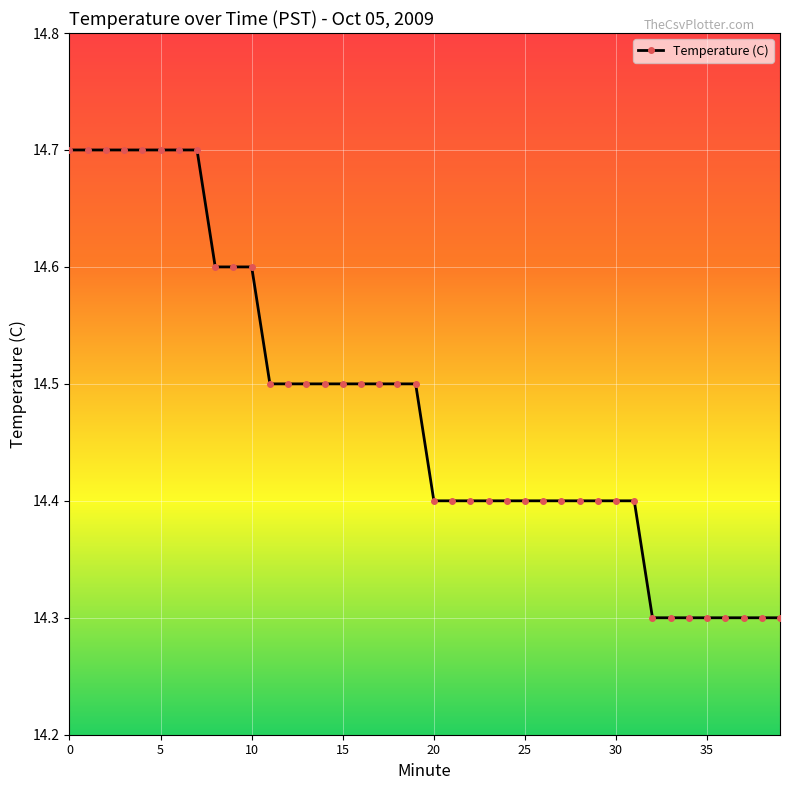

What is the value of the 17th point from the left?

14.5